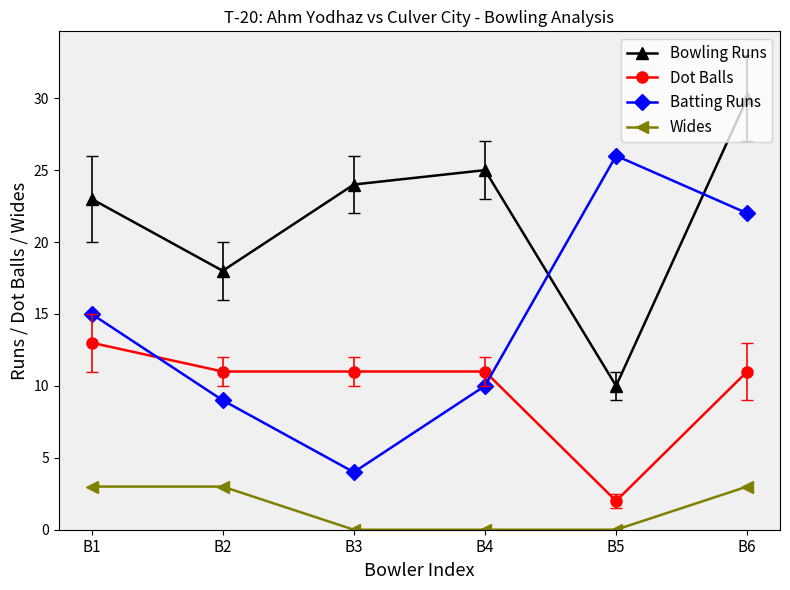

Rank the series at B1 from lowest to highest value.

Wides, Dot Balls, Batting Runs, Bowling Runs